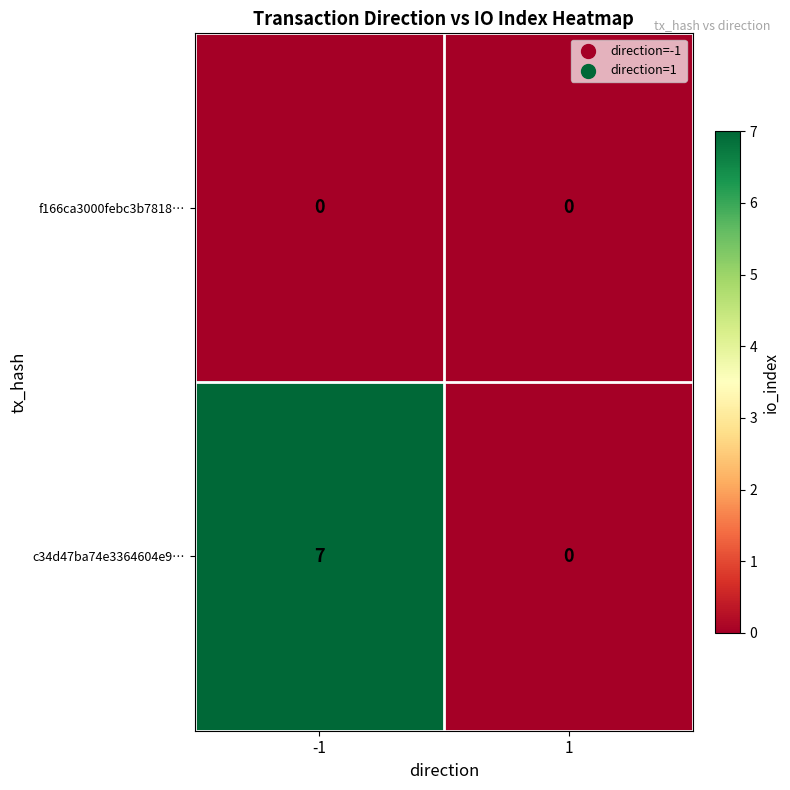

At how many categories does at least one series exceed 1?

1